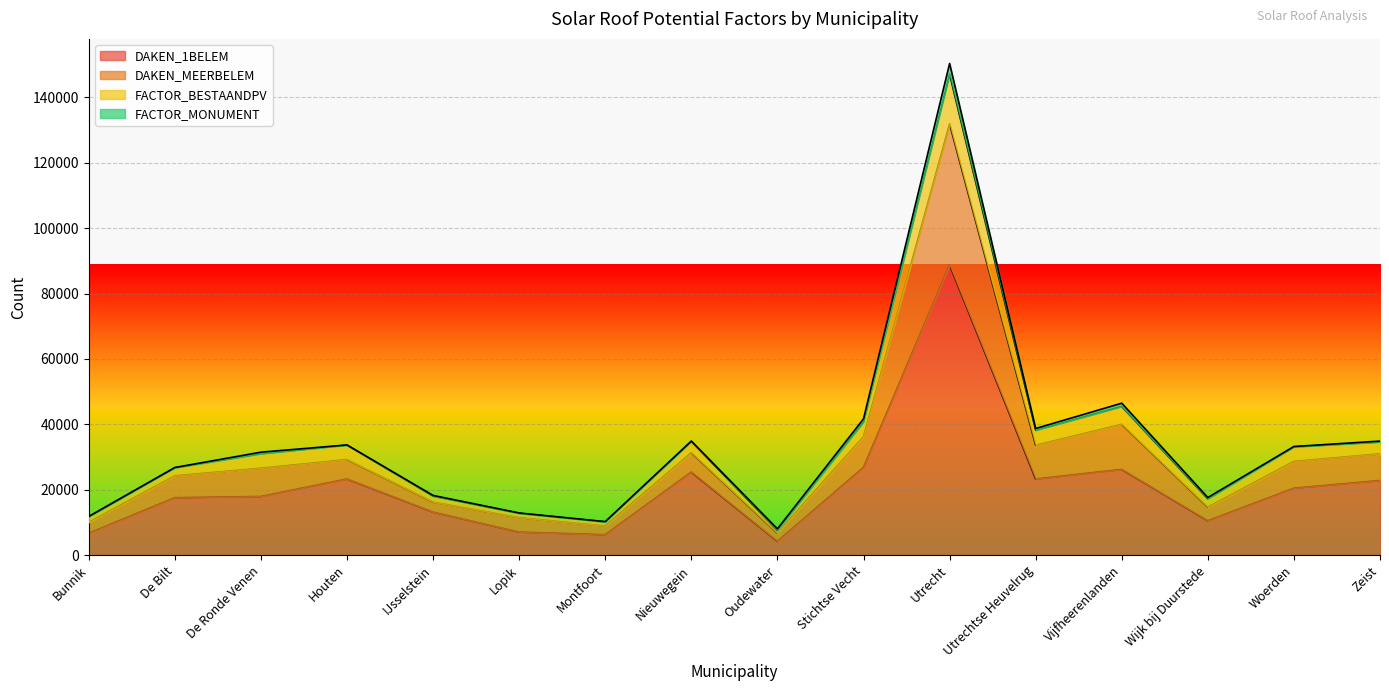

What is the spread (max minus min) of values at Utrechtse Heuvelrug?

15444